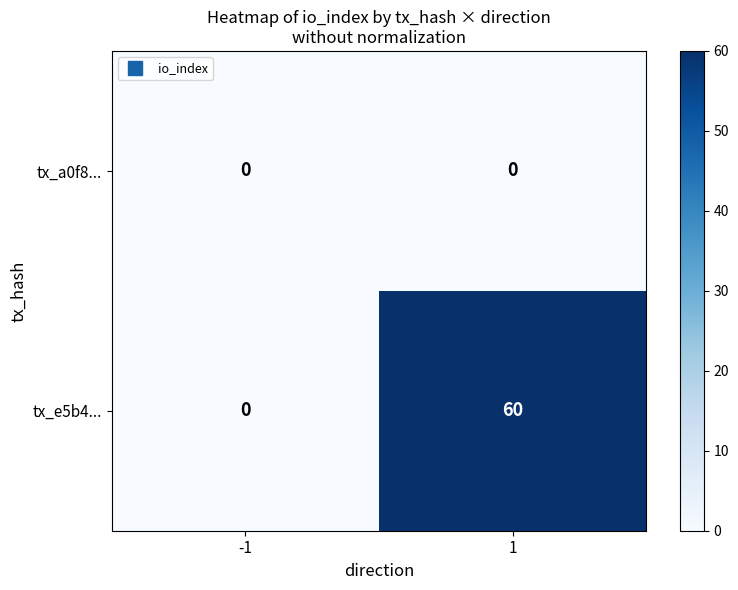

Count the number of categories in the chart.

2